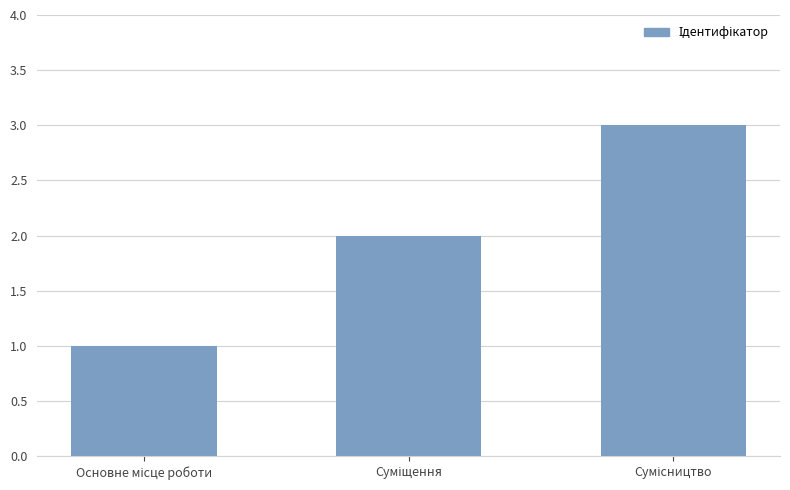

What is the greatest value displayed?

3